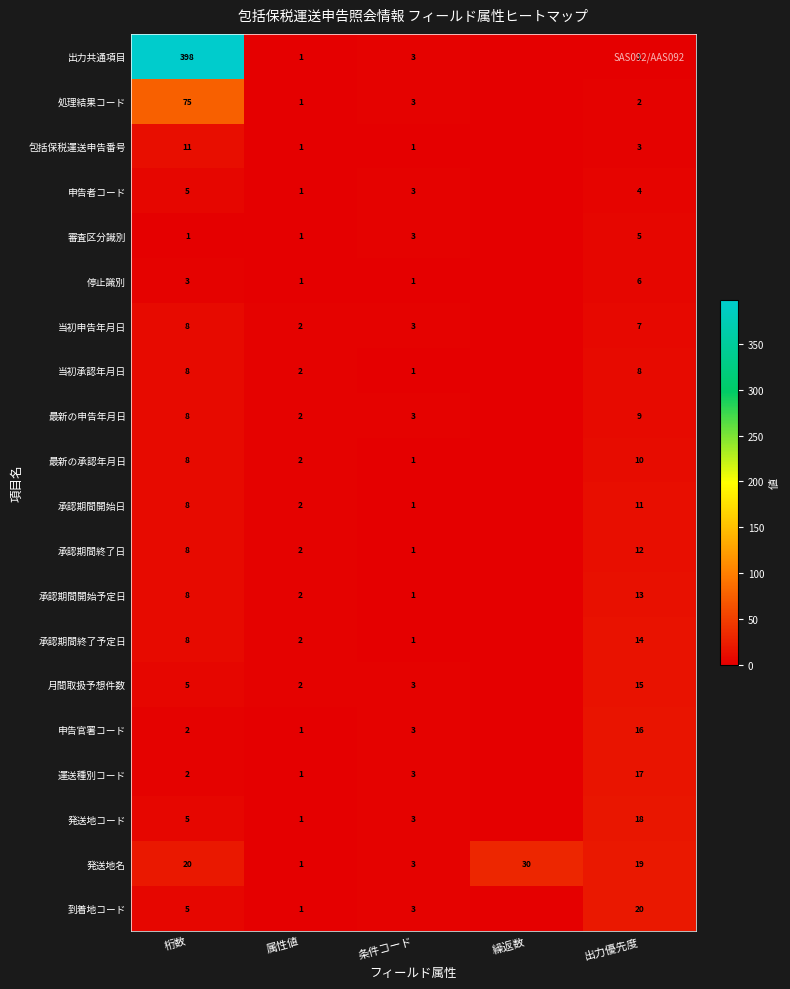

The 月間取扱予想件数 series shows 15 at 出力優先度. True or false?

True